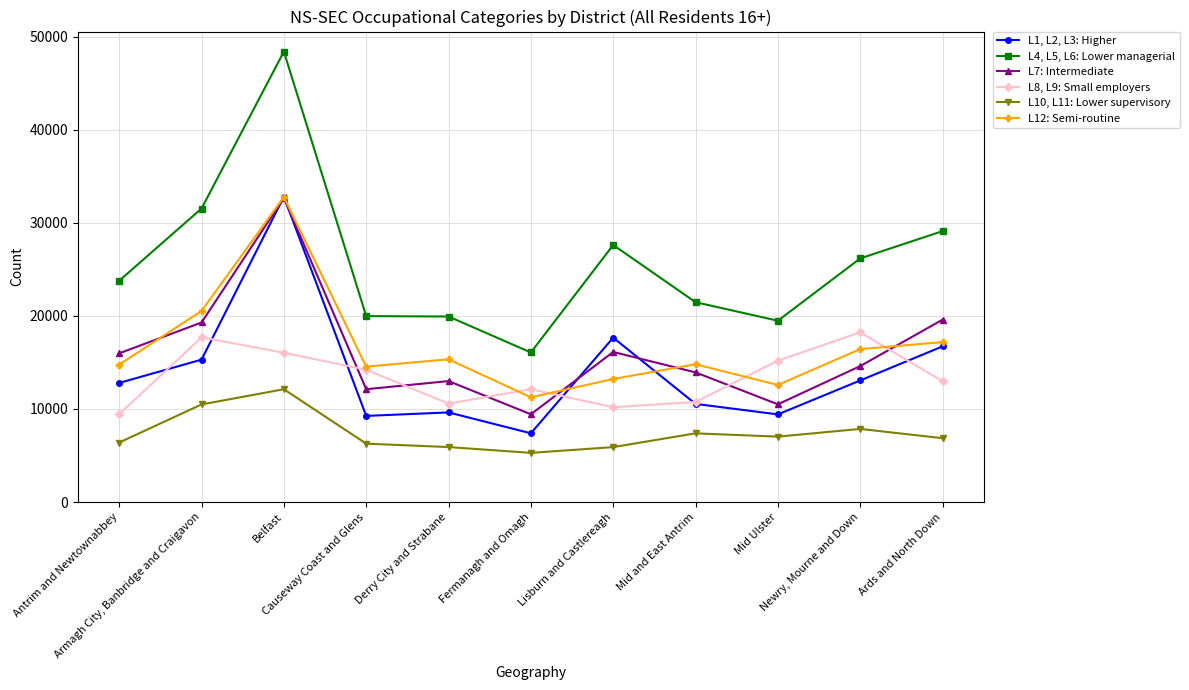

At which label does L10, L11: Lower supervisory reach its minimum?

Fermanagh and Omagh